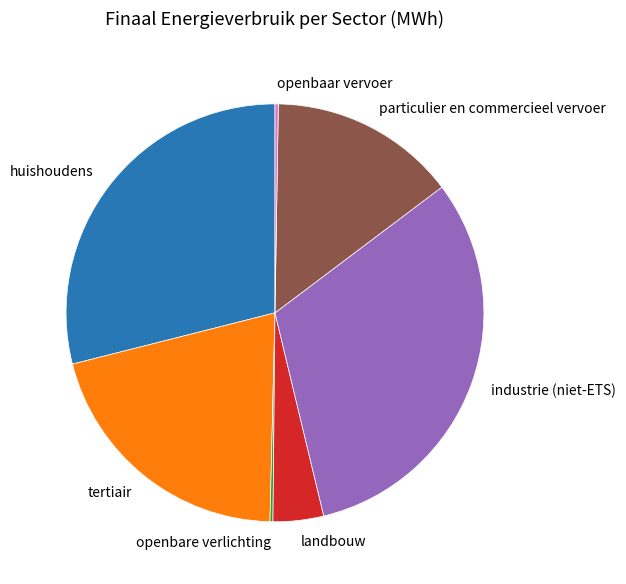

True or false: industrie (niet-ETS) accounts for 19% of the total.

False